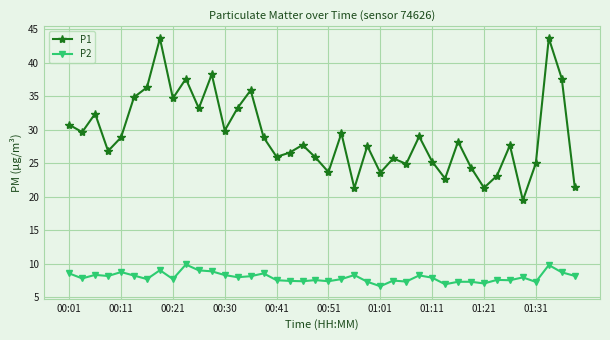

How many categories are shown in the chart?

40